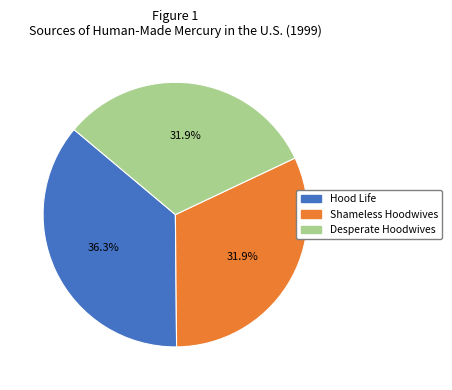

True or false: Desperate Hoodwives accounts for 39% of the total.

False